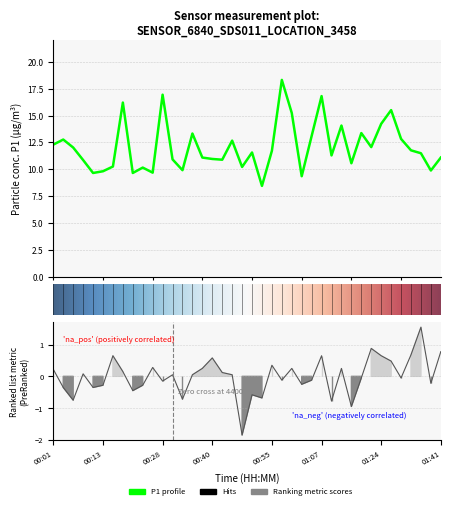

What is the difference between the P1 values at 01:02 and 00:55?

2.4